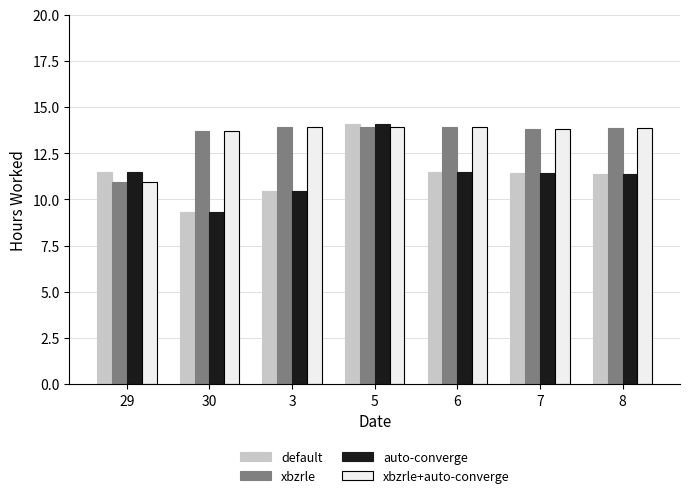

Where does the default series first go above 11?

29